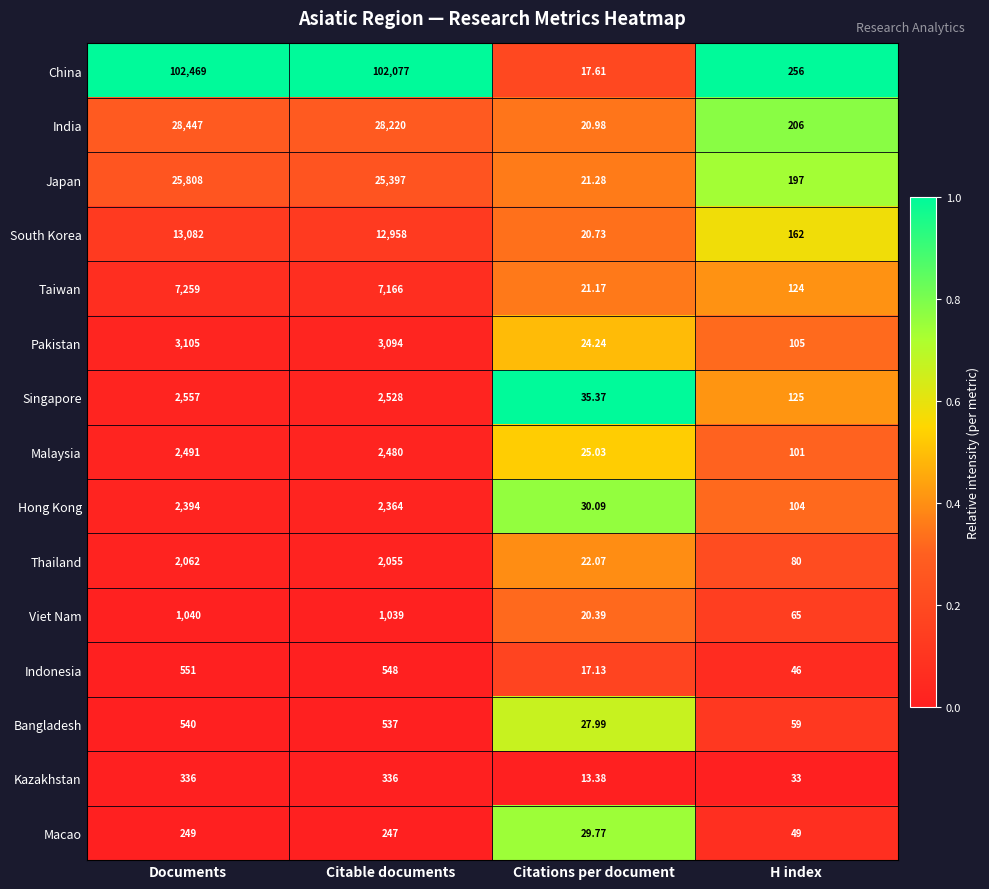

At which label does Viet Nam first exceed 1039?

Documents